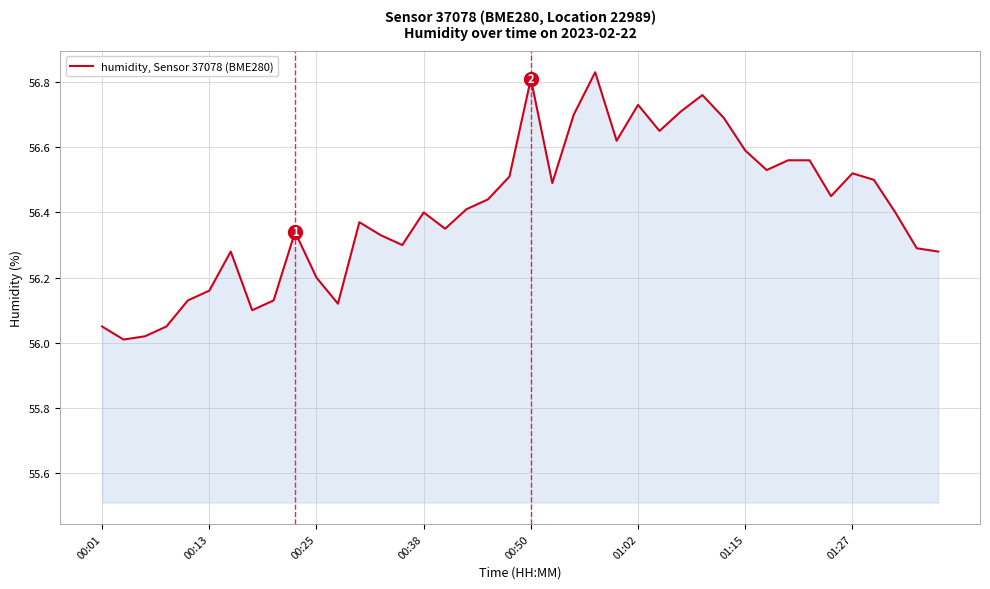

What is the difference between the maximum and minimum values?

0.8